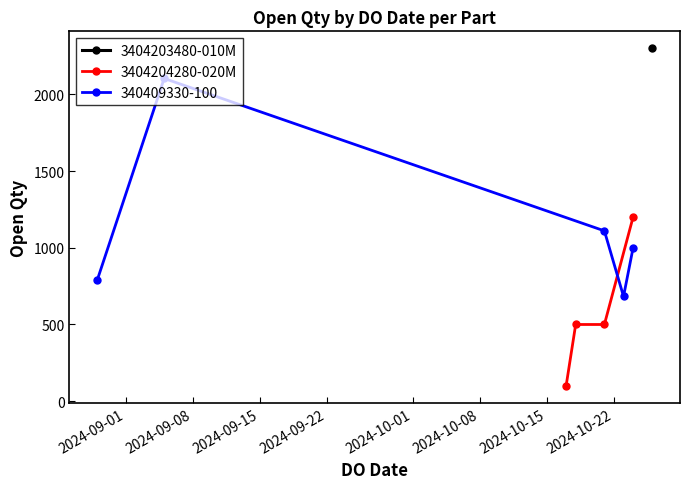

What is the value of the 3404204280-020M point at the 2nd from the left?

500